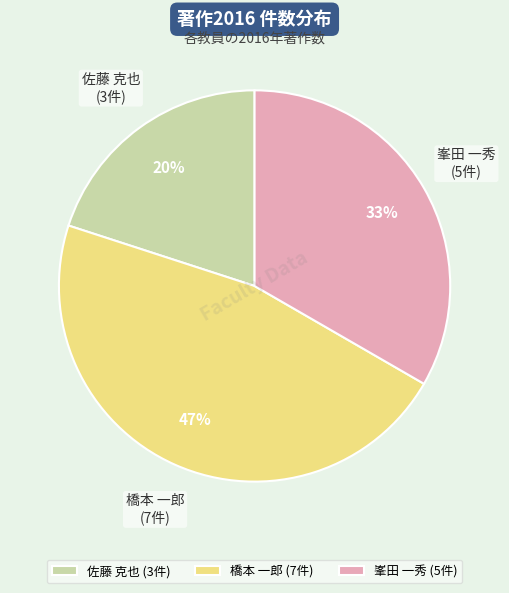

To the nearest percent, what is the difference between the largest and smallest slice percentages?

27%